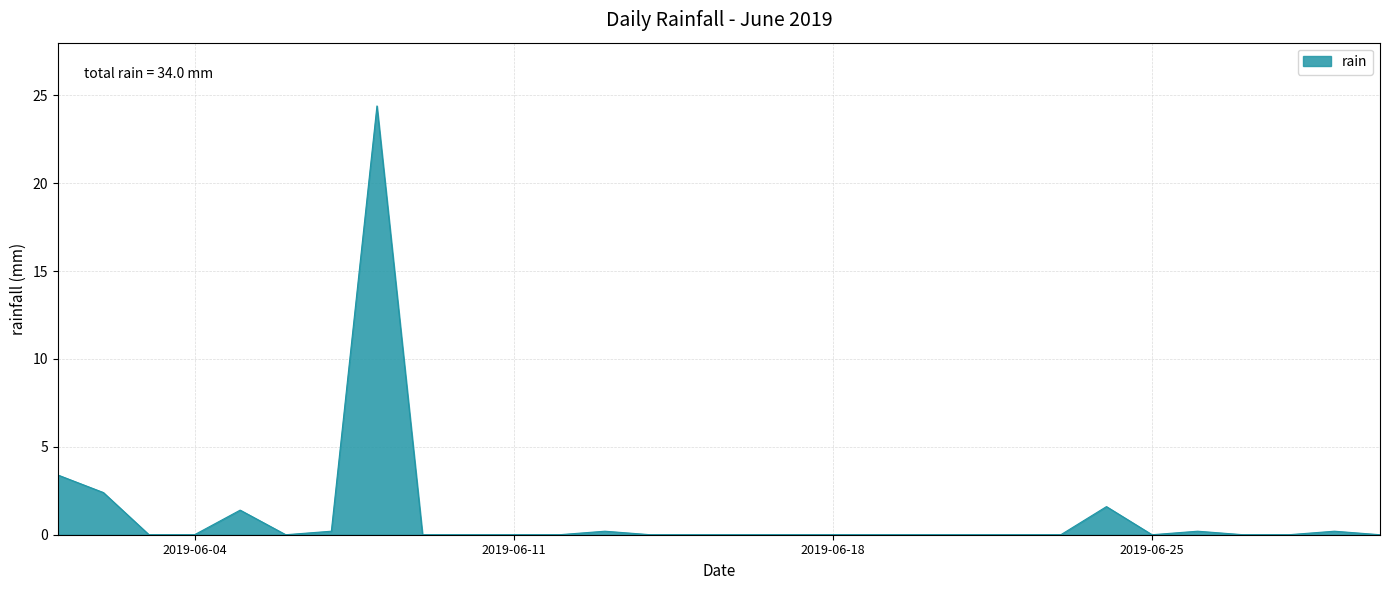

What is the maximum value shown in the chart?

24.4